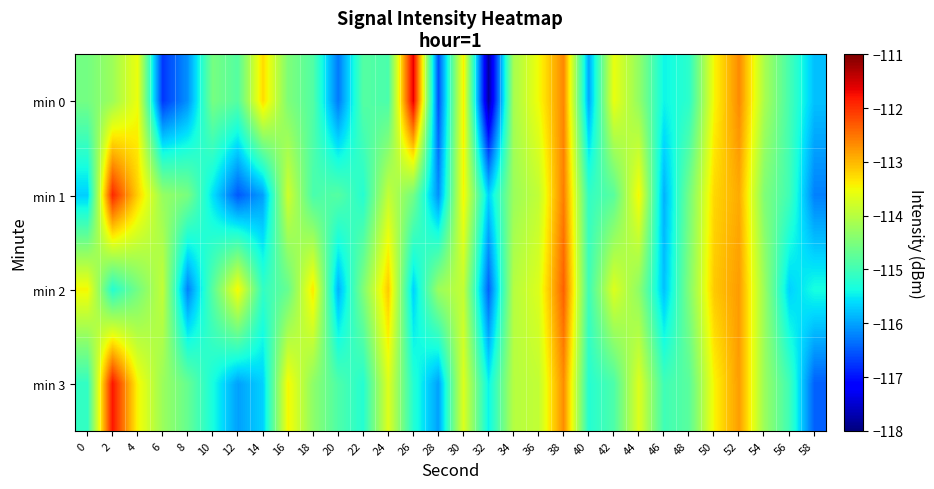

Rank the series by their maximum value, from highest to lowest.

min 0, min 3, min 1, min 2